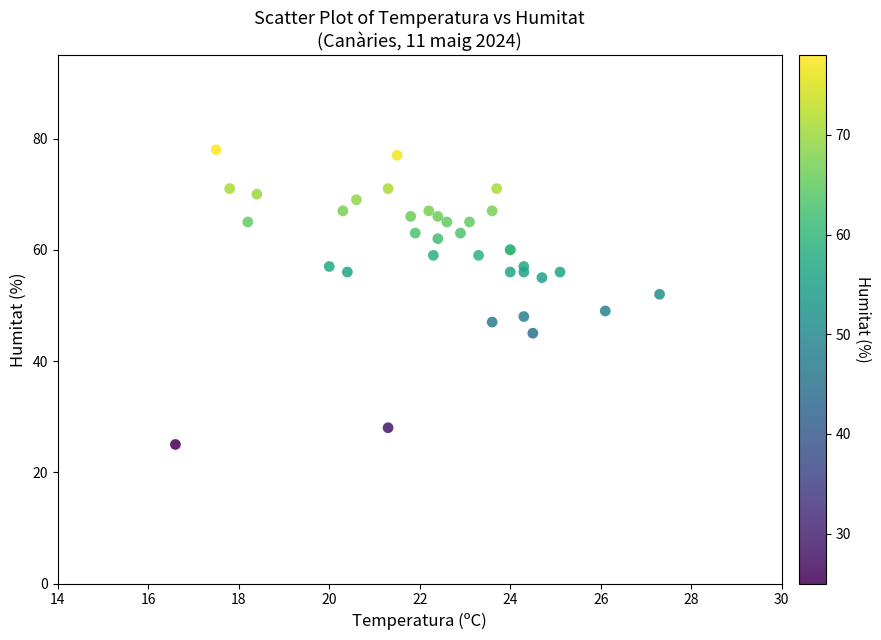

What Y value in the scatter plot is closest to 51?

52